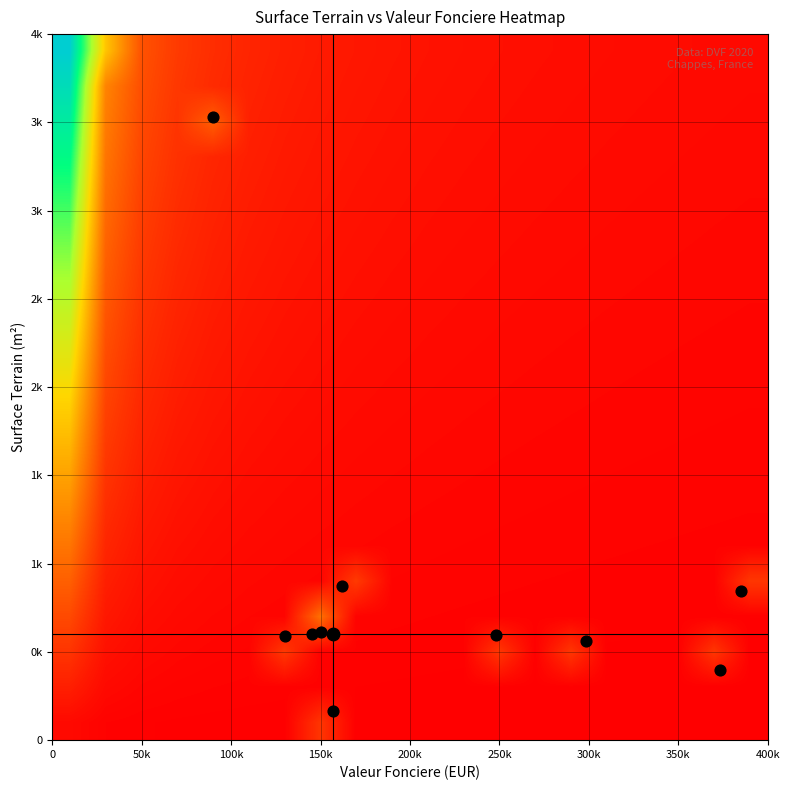

What is the maximum value shown in the chart?

1.0